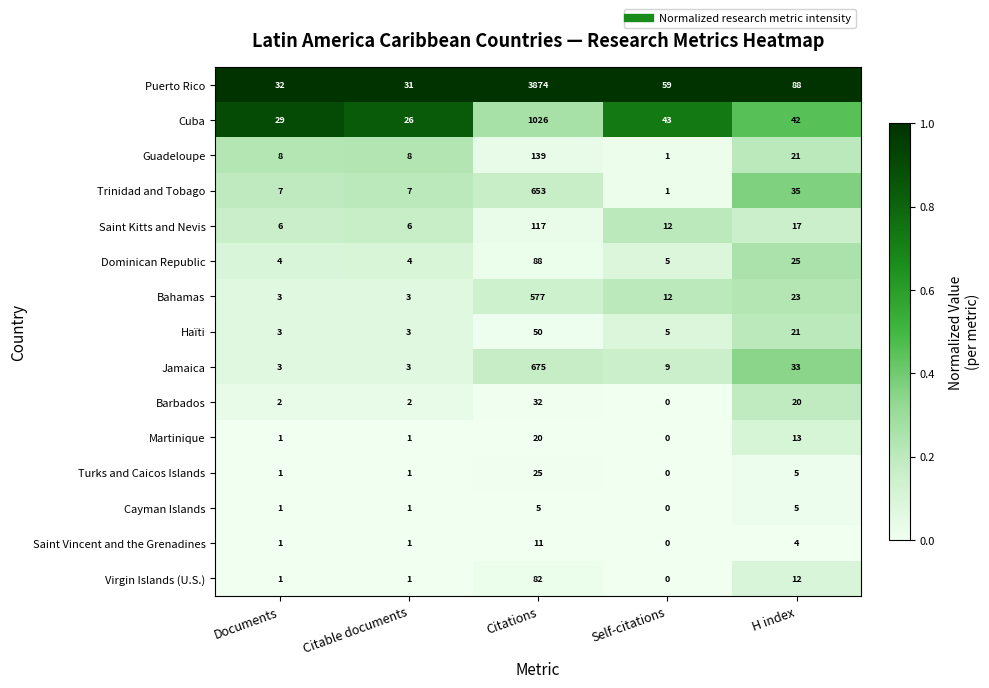

What is the maximum value for Puerto Rico?

3874